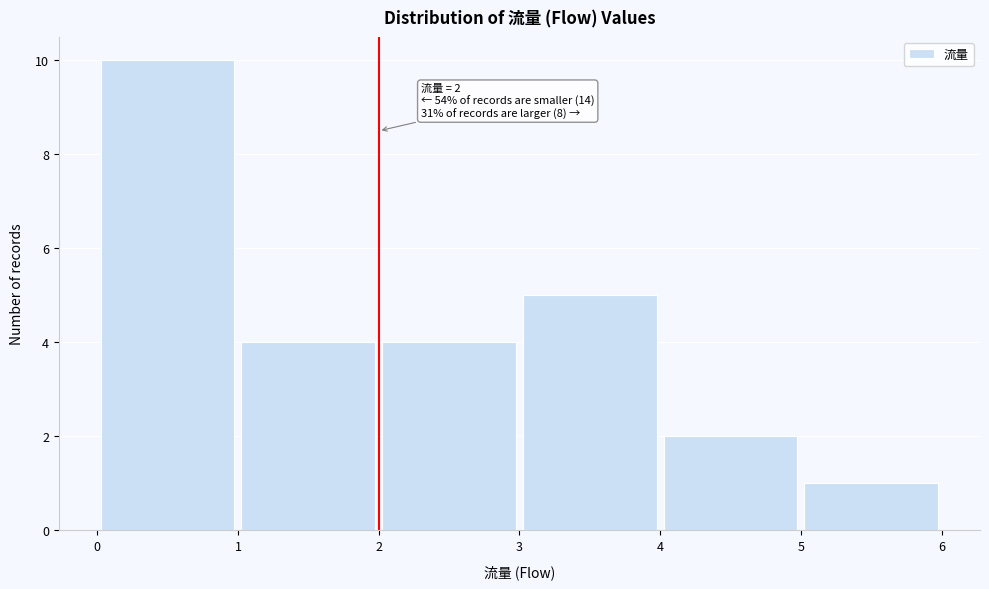

Over which range of the x-axis is the bar tallest?

0 to 1